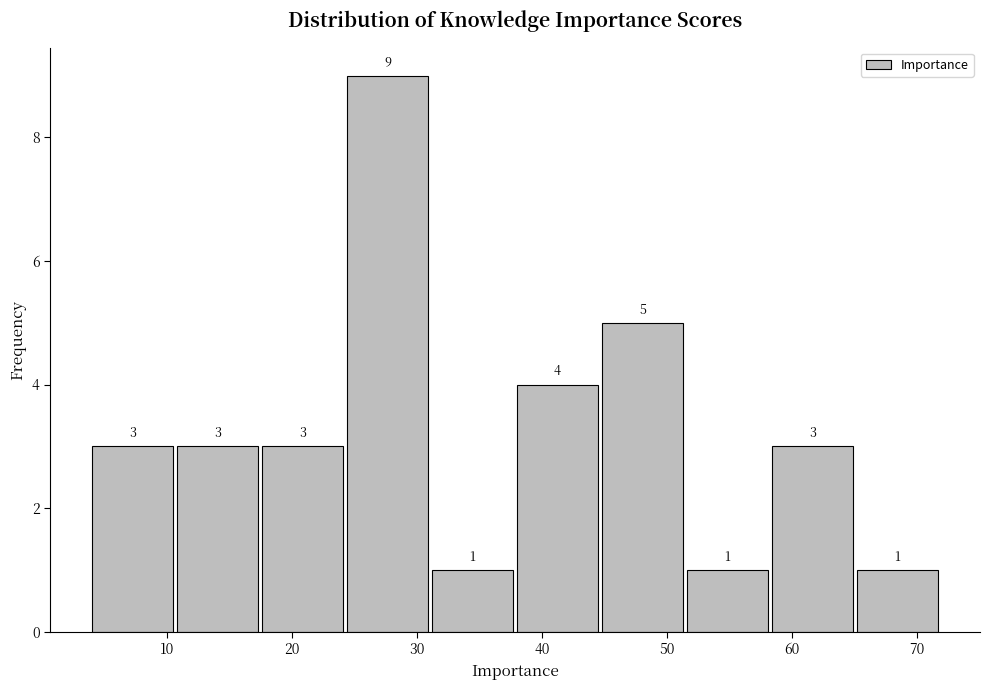

Reading left to right, transcribe this chart: for each bar, give the range it covers on the x-axis and its height. The bar edges are not printed on the chart, so give them approximately, as read against the axis.

4.0 to 10.8: 3
10.8 to 17.6: 3
17.6 to 24.4: 3
24.4 to 31.2: 9
31.2 to 38.0: 1
38.0 to 44.8: 4
44.8 to 51.6: 5
51.6 to 58.4: 1
58.4 to 65.2: 3
65.2 to 72.0: 1